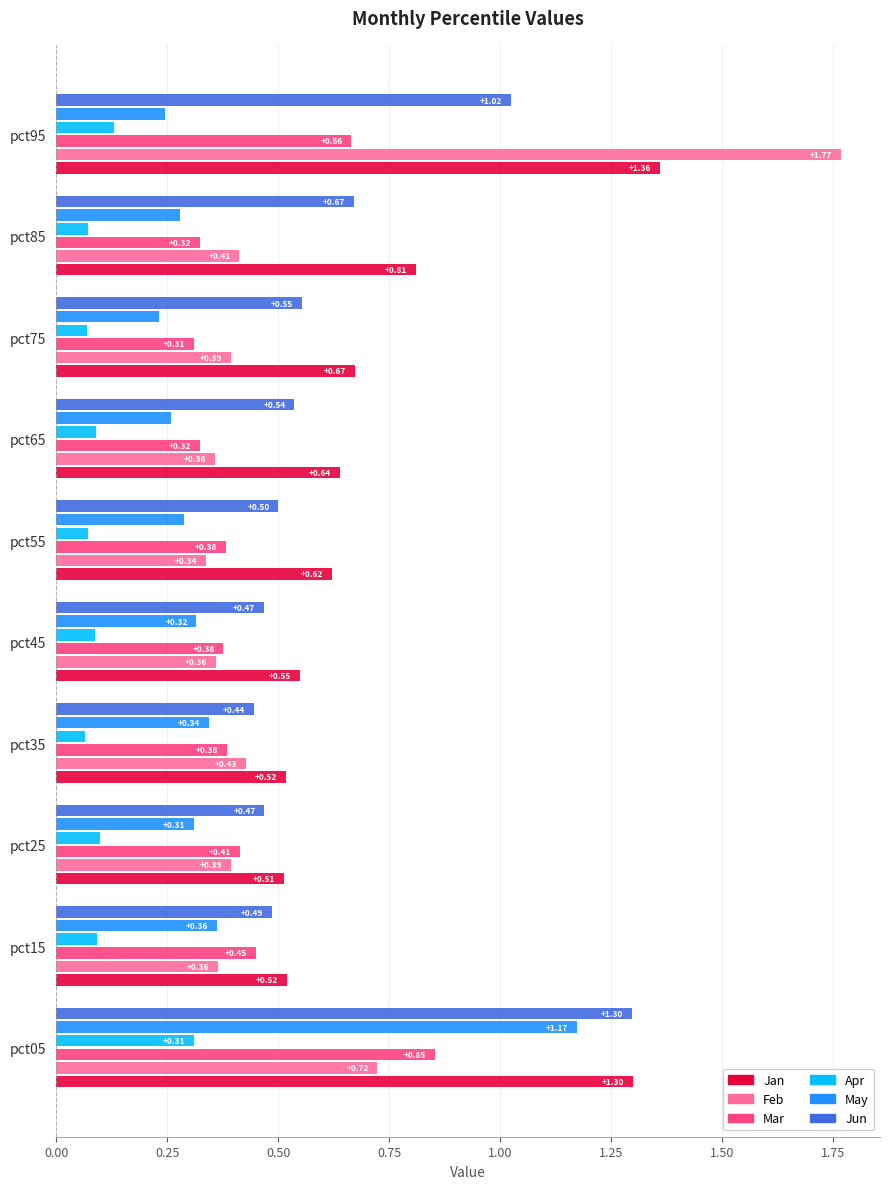

Which series has the widest spread of values?

Feb